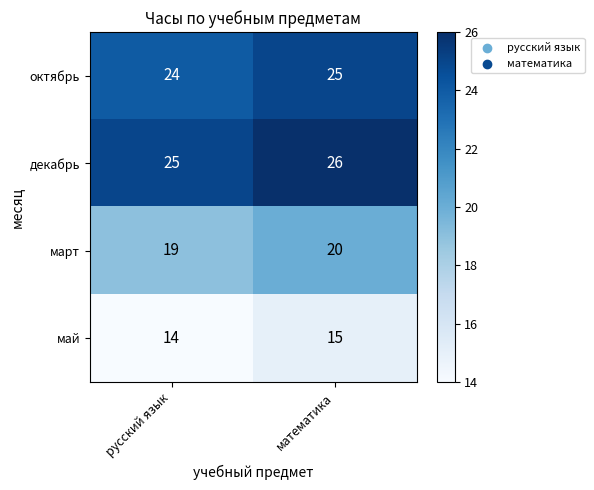

What is the sum of all декабрь values?

51